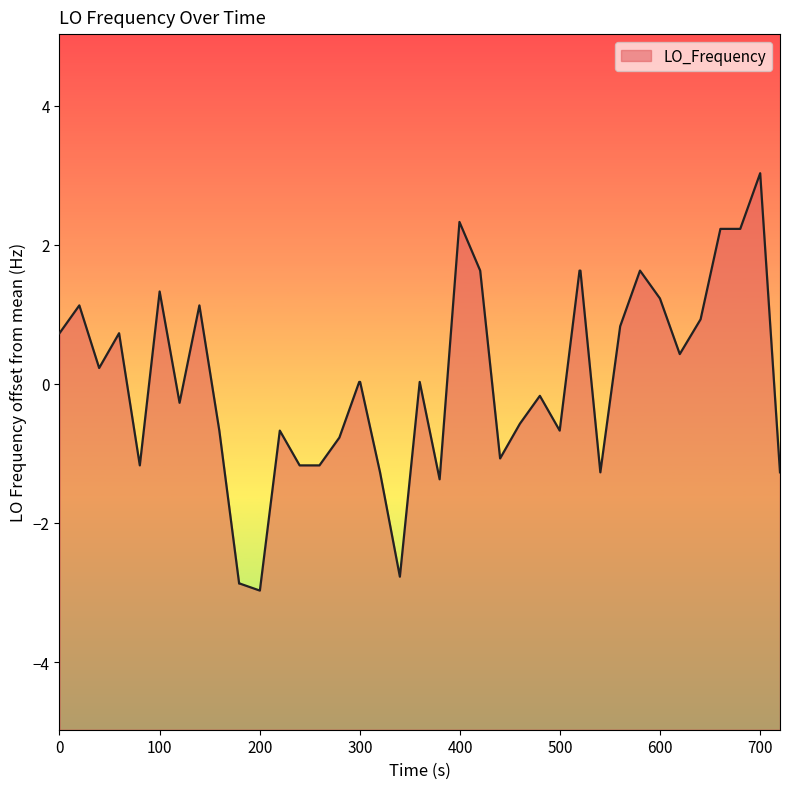

Does the chart have visible grid lines?

No